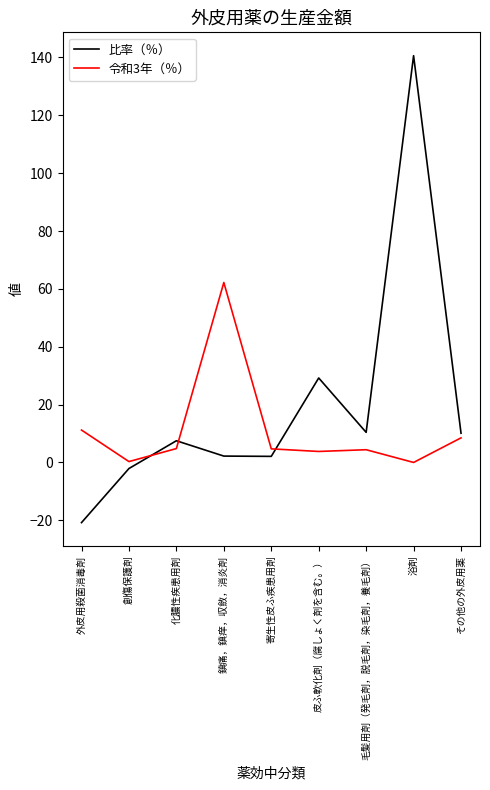

Which series has the largest range (max minus min)?

比率（％）